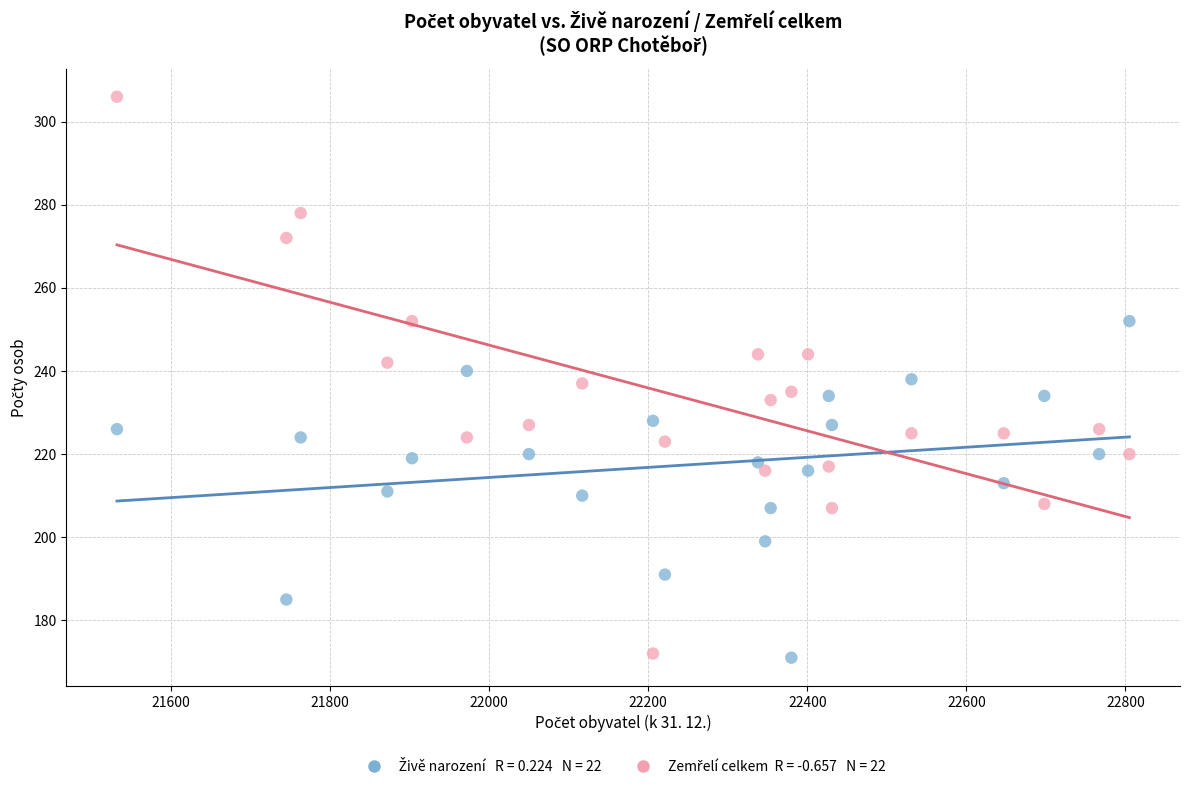

Across all data points, what is the range of X values (max minus min)?

1273